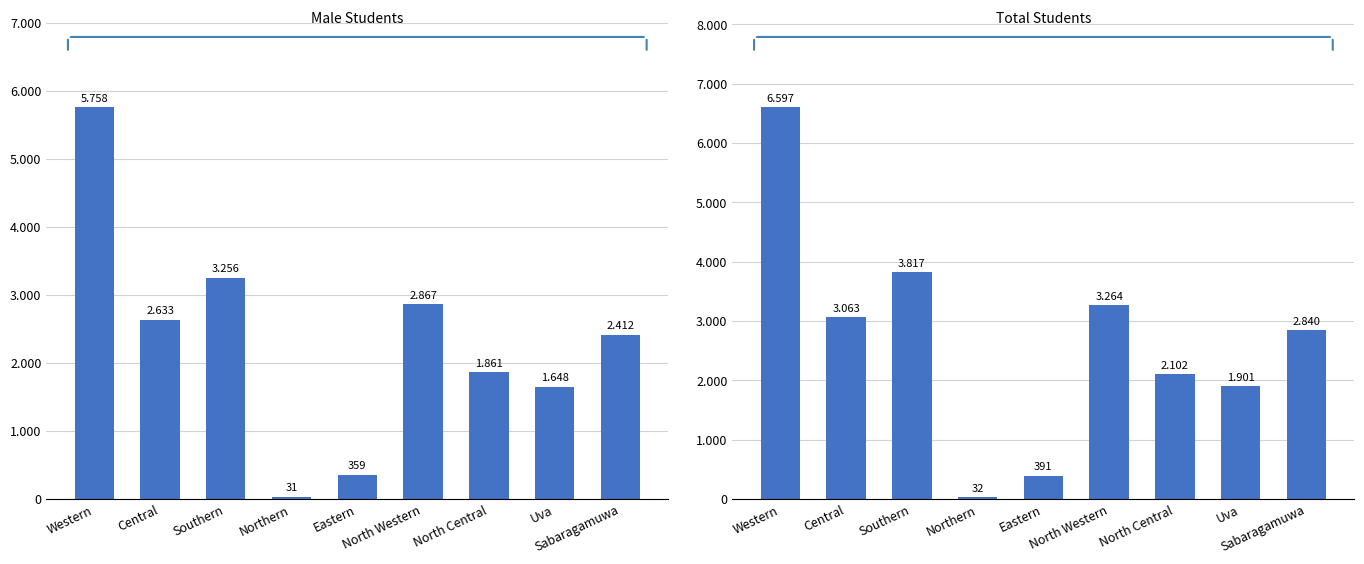

How many values in the Male series exceed 2412?

4